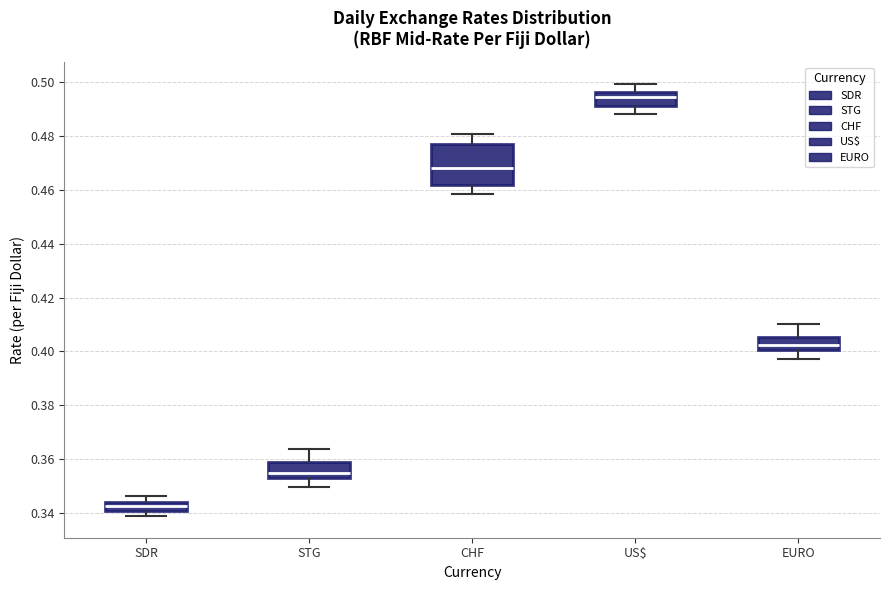

Reading left to right, read every box against the y-axis: the position of its median line, the range the box covers, and the ends of its whiskers. The values are not printed on the chart, so give them approximately, as read against the axis.

SDR: median 0.342, box 0.340 to 0.344, whiskers 0.338 to 0.346
STG: median 0.354 (just above the box's lower edge), box 0.354 to 0.358, whiskers 0.350 to 0.364
CHF: median 0.468, box 0.462 to 0.476, whiskers 0.458 to 0.480
US$: median 0.494, box 0.492 to 0.496, whiskers 0.488 to 0.500
EURO: median 0.402, box 0.400 to 0.406, whiskers 0.398 to 0.410